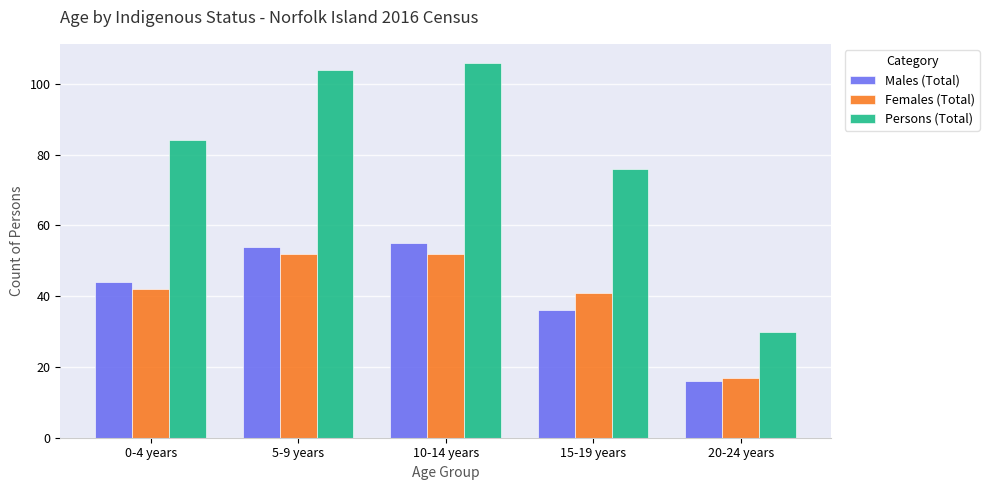

The value of Males (Total) at 20-24 years is 16. True or false?

True